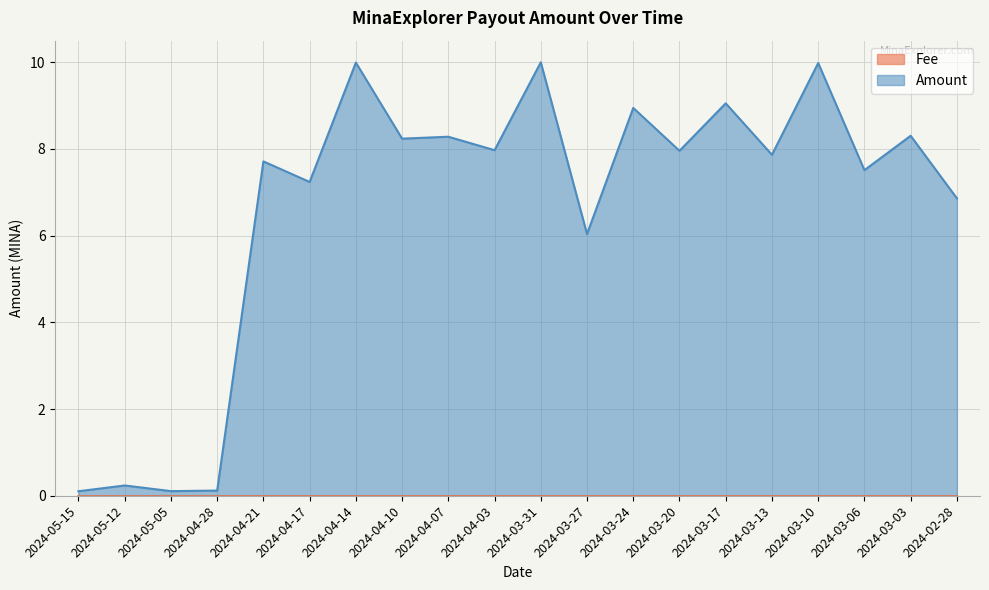

What is the maximum value shown in the chart?

10.0